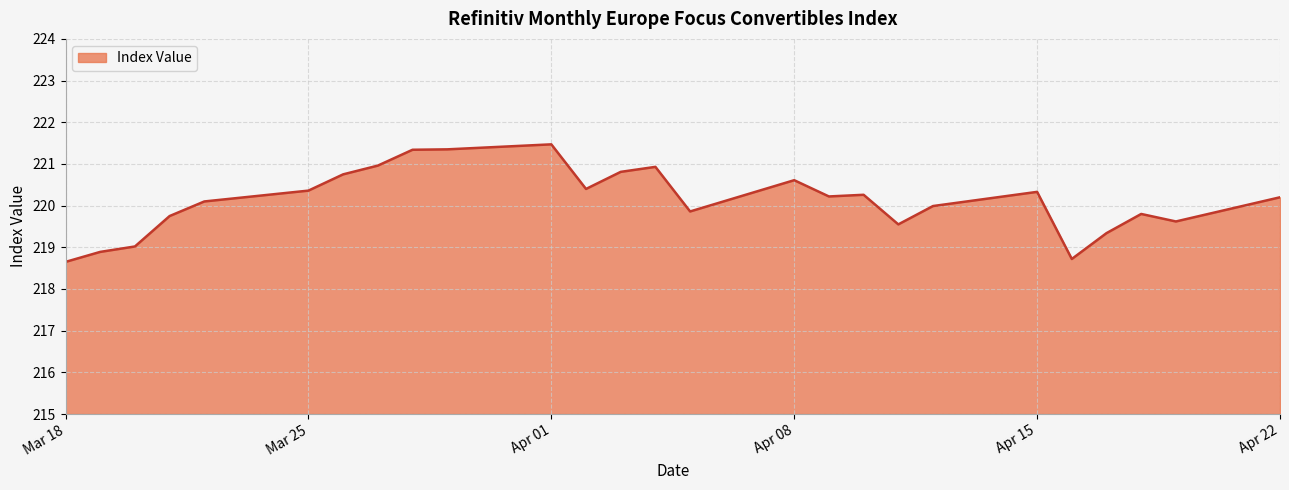

What is the greatest value displayed?

221.5